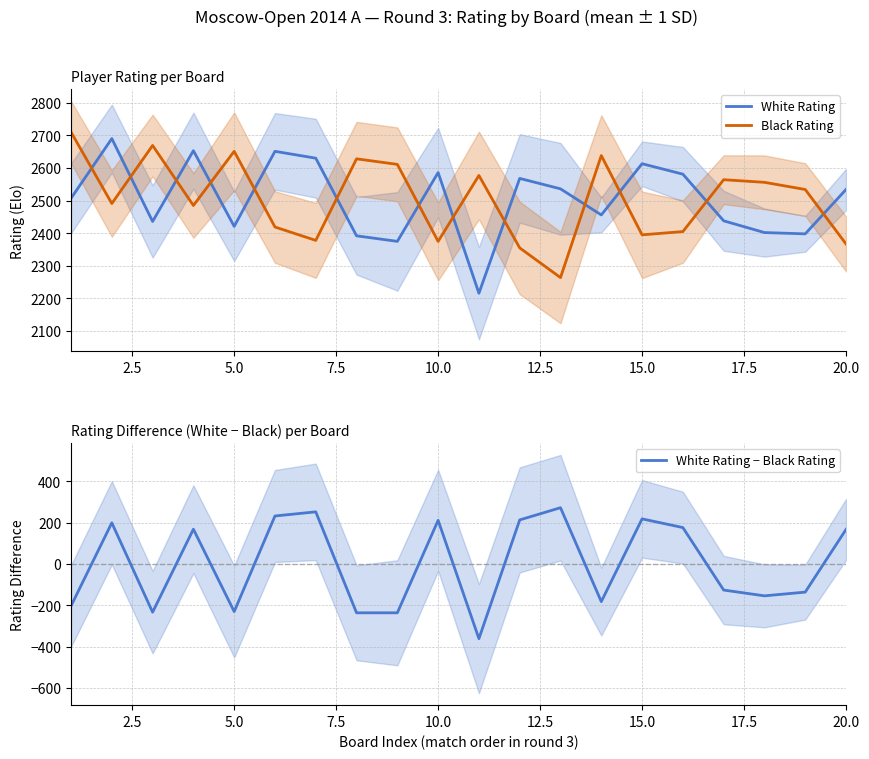

True or false: Black Rating and White Rating cross at least once.

True